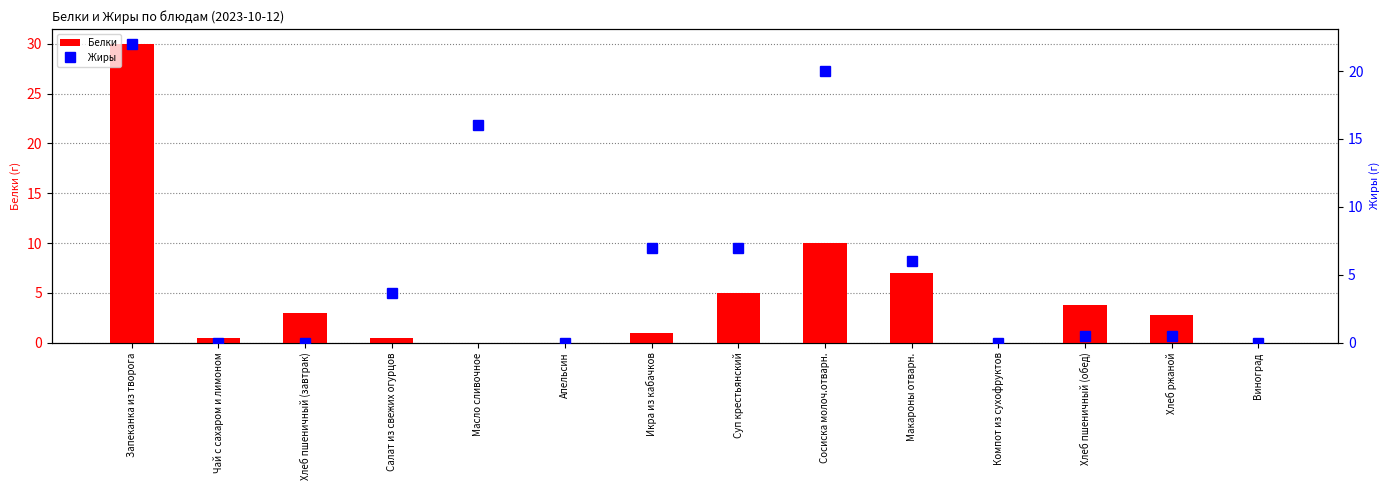

What value does the Белки series have at Запеканка из творога?

30.0